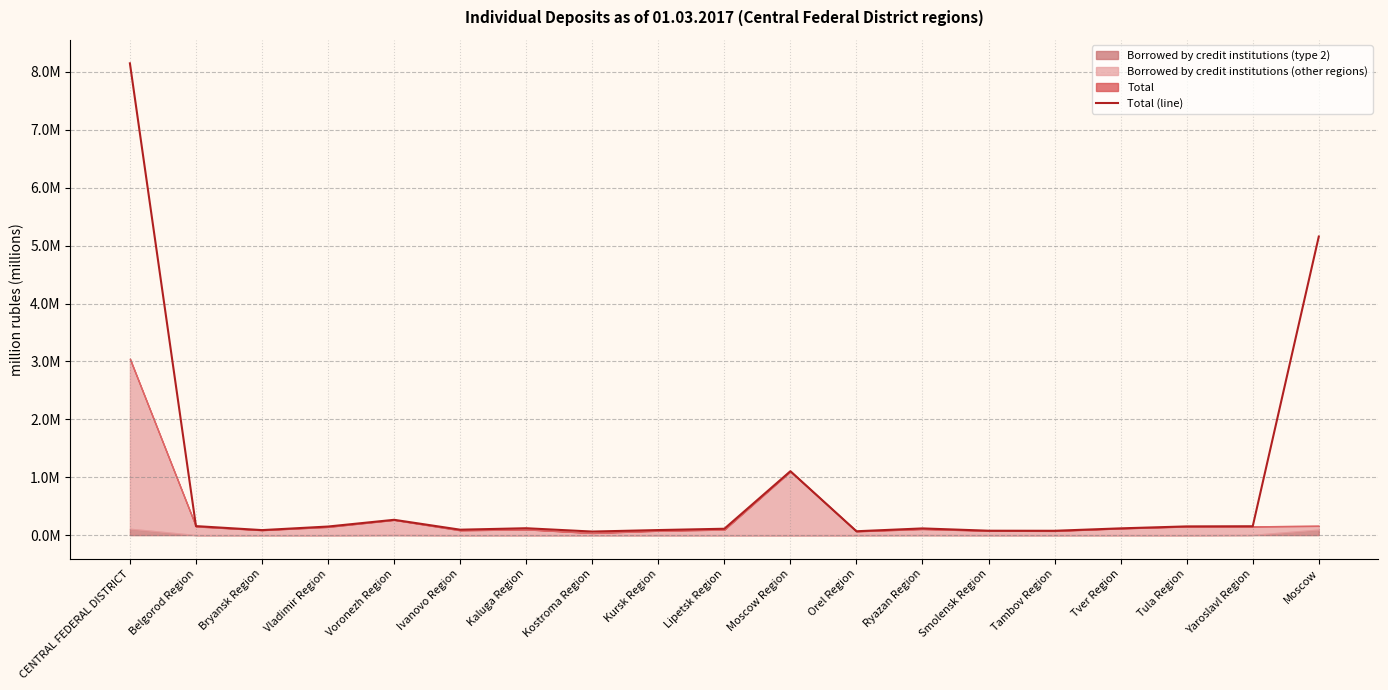

List the labels in order of value, largest first.

CENTRAL FEDERAL DISTRICT, Moscow, Moscow Region, Voronezh Region, Belgorod Region, Yaroslavl Region, Tula Region, Vladimir Region, Kaluga Region, Tver Region, Ryazan Region, Lipetsk Region, Ivanovo Region, Kursk Region, Bryansk Region, Smolensk Region, Tambov Region, Orel Region, Kostroma Region